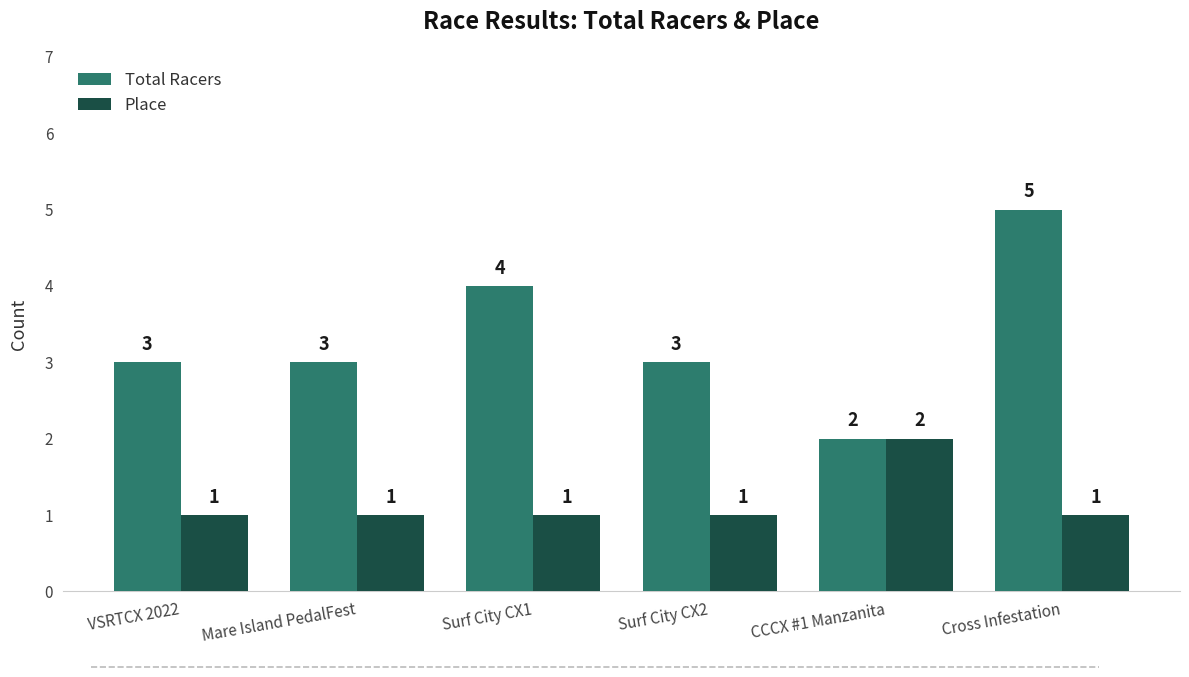

Is the value of Total Racers at Mare Island PedalFest greater than the value of Place at CCCX #1 Manzanita?

Yes